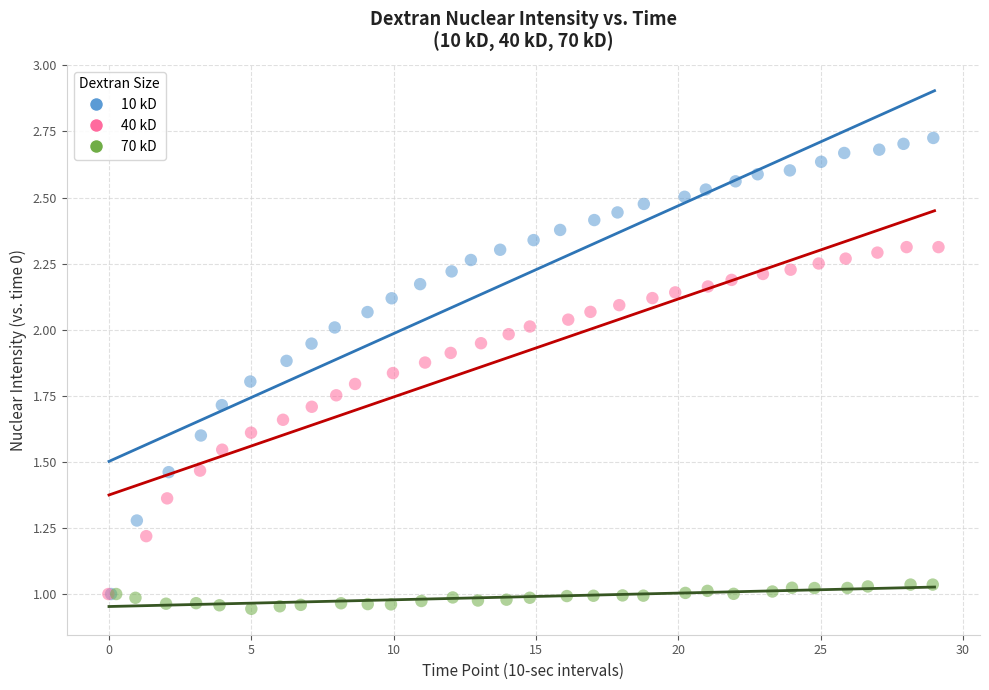

Which series contains the lowest Y value?

70 kD